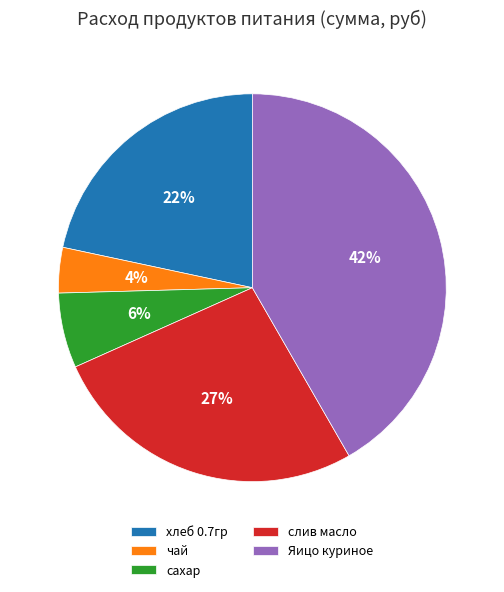

To the nearest percent, what percentage of the pie is слив масло?

27%